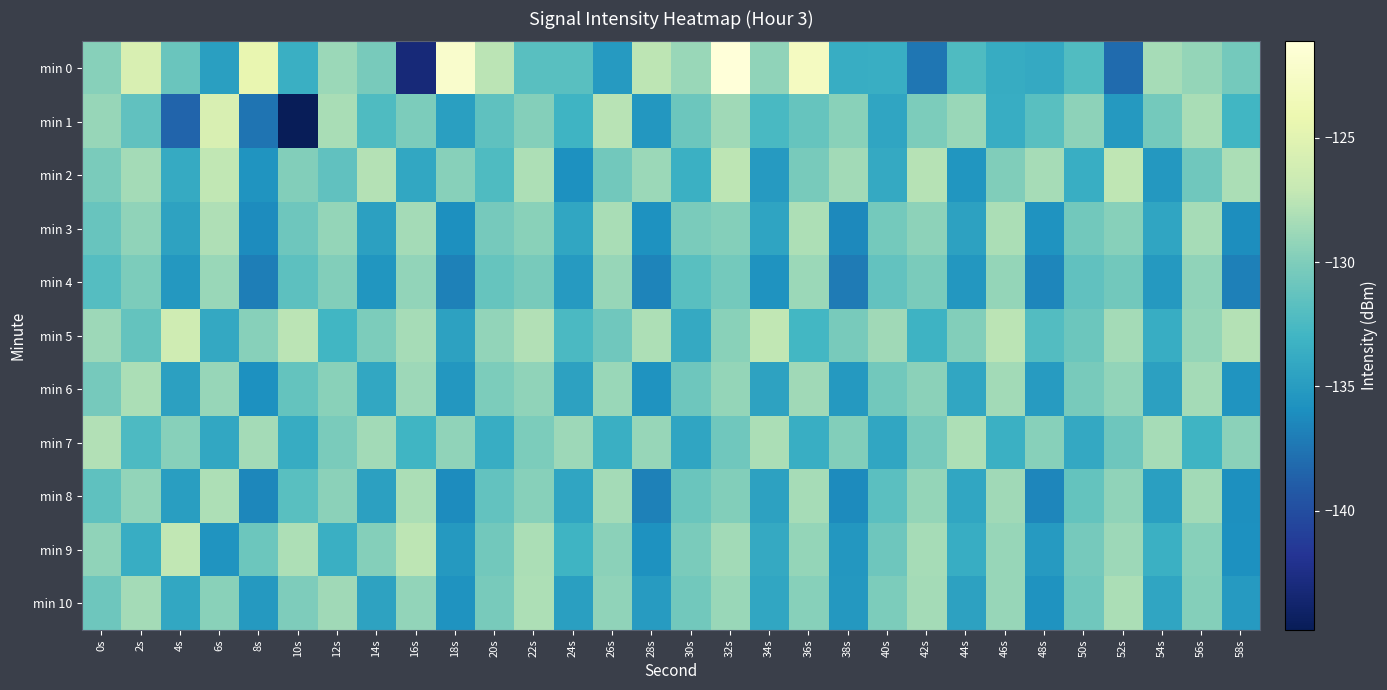

Reading left to right, list all the values displayed in this chart.

min 0: 0s=-129.7	2s=-125.7	4s=-131.0	6s=-134.7	8s=-124.4	10s=-133.5	12s=-128.9	14s=-130.3	16s=-143.1	18s=-122.0	20s=-127.5	22s=-131.8	24s=-131.8	26s=-135.1	28s=-127.5	30s=-129.0	32s=-121.1	34s=-129.3	36s=-122.9	38s=-133.7	40s=-133.5	42s=-137.5	44s=-132.2	46s=-133.7	48s=-133.9	50s=-132.2	52s=-138.1	54s=-128.4	56s=-129.2	58s=-130.6
min 1: 0s=-129.1	2s=-131.5	4s=-138.4	6s=-125.7	8s=-137.5	10s=-144.8	12s=-128.3	14s=-132.2	16s=-130.1	18s=-134.8	20s=-131.5	22s=-129.8	24s=-133.1	26s=-127.6	28s=-135.4	30s=-130.9	32s=-128.7	34s=-132.5	36s=-131.2	38s=-129.6	40s=-134.3	42s=-130.1	44s=-128.9	46s=-133.7	48s=-131.8	50s=-129.4	52s=-135.2	54s=-130.5	56s=-128.3	58s=-132.9
min 2: 0s=-130.2	2s=-128.5	4s=-133.8	6s=-127.3	8s=-135.6	10s=-129.9	12s=-131.4	14s=-127.8	16s=-134.1	18s=-129.7	20s=-132.3	22s=-128.1	24s=-135.9	26s=-130.6	28s=-128.8	30s=-133.4	32s=-127.5	34s=-135.1	36s=-130.3	38s=-128.6	40s=-133.9	42s=-127.7	44s=-135.5	46s=-130.0	48s=-128.4	50s=-133.6	52s=-127.4	54s=-135.3	56s=-130.7	58s=-128.2
min 3: 0s=-131.1	2s=-129.3	4s=-134.5	6s=-128.0	8s=-136.2	10s=-130.8	12s=-129.1	14s=-134.7	16s=-128.5	18s=-136.0	20s=-130.4	22s=-129.6	24s=-134.2	26s=-128.3	28s=-135.8	30s=-130.2	32s=-129.8	34s=-134.4	36s=-128.1	38s=-136.3	40s=-130.5	42s=-129.4	44s=-134.6	46s=-128.2	48s=-135.7	50s=-130.6	52s=-129.7	54s=-134.3	56s=-128.4	58s=-136.1
min 4: 0s=-132.0	2s=-130.1	4s=-135.3	6s=-128.9	8s=-137.0	10s=-131.6	12s=-129.9	14s=-135.5	16s=-129.2	18s=-136.8	20s=-131.2	22s=-130.3	24s=-135.1	26s=-129.0	28s=-136.6	30s=-131.8	32s=-130.5	34s=-135.7	36s=-128.8	38s=-137.2	40s=-131.3	42s=-130.2	44s=-135.4	46s=-129.1	48s=-136.5	50s=-131.4	52s=-130.6	54s=-135.2	56s=-129.3	58s=-136.9
min 5: 0s=-128.8	2s=-131.2	4s=-126.4	6s=-134.0	8s=-129.7	10s=-127.5	12s=-132.9	14s=-130.1	16s=-128.3	18s=-134.6	20s=-129.2	22s=-127.9	24s=-132.4	26s=-130.7	28s=-128.1	30s=-133.9	32s=-129.6	34s=-127.2	36s=-132.8	38s=-130.3	40s=-128.7	42s=-133.2	44s=-129.9	46s=-127.6	48s=-132.1	50s=-130.9	52s=-128.4	54s=-133.7	56s=-129.1	58s=-127.8
min 6: 0s=-130.5	2s=-128.2	4s=-134.7	6s=-129.0	8s=-135.9	10s=-131.2	12s=-129.6	14s=-134.1	16s=-128.8	18s=-135.5	20s=-130.1	22s=-129.3	24s=-134.6	26s=-128.9	28s=-135.7	30s=-130.8	32s=-129.1	34s=-134.5	36s=-128.7	38s=-135.2	40s=-130.6	42s=-129.5	44s=-134.2	46s=-128.6	48s=-135.0	50s=-130.3	52s=-129.2	54s=-134.7	56s=-128.5	58s=-135.6
min 7: 0s=-127.9	2s=-132.3	4s=-129.7	6s=-134.1	8s=-128.5	10s=-133.8	12s=-130.2	14s=-128.6	16s=-133.0	18s=-129.3	20s=-133.7	22s=-130.1	24s=-128.8	26s=-133.5	28s=-129.0	30s=-134.3	32s=-130.7	34s=-128.2	36s=-133.6	38s=-129.9	40s=-134.2	42s=-130.5	44s=-128.1	46s=-133.3	48s=-129.7	50s=-134.0	52s=-130.8	54s=-128.3	56s=-133.1	58s=-129.5
min 8: 0s=-131.6	2s=-129.2	4s=-134.9	6s=-128.1	8s=-136.5	10s=-131.8	12s=-129.5	14s=-134.7	16s=-128.2	18s=-136.1	20s=-131.3	22s=-129.7	24s=-134.3	26s=-128.5	28s=-136.8	30s=-131.0	32s=-129.9	34s=-134.6	36s=-128.3	38s=-136.2	40s=-131.7	42s=-129.1	44s=-134.2	46s=-128.7	48s=-136.6	50s=-131.2	52s=-129.3	54s=-134.8	56s=-128.6	58s=-136.0
min 9: 0s=-129.3	2s=-133.7	4s=-127.2	6s=-135.6	8s=-130.9	10s=-128.1	12s=-133.5	14s=-129.8	16s=-127.5	18s=-135.2	20s=-130.6	22s=-128.2	24s=-133.1	26s=-129.5	28s=-135.8	30s=-130.2	32s=-128.6	34s=-133.9	36s=-129.1	38s=-135.5	40s=-130.8	42s=-128.3	44s=-133.7	46s=-129.0	48s=-135.1	50s=-130.5	52s=-128.8	54s=-133.3	56s=-129.7	58s=-135.9
min 10: 0s=-130.8	2s=-128.5	4s=-134.1	6s=-129.6	8s=-135.2	10s=-130.0	12s=-128.7	14s=-134.5	16s=-129.2	18s=-135.7	20s=-130.3	22s=-128.1	24s=-134.8	26s=-129.3	28s=-135.0	30s=-130.6	32s=-128.9	34s=-134.2	36s=-129.7	38s=-135.3	40s=-130.1	42s=-128.5	44s=-134.6	46s=-129.0	48s=-135.7	50s=-130.7	52s=-128.2	54s=-134.3	56s=-129.8	58s=-135.1